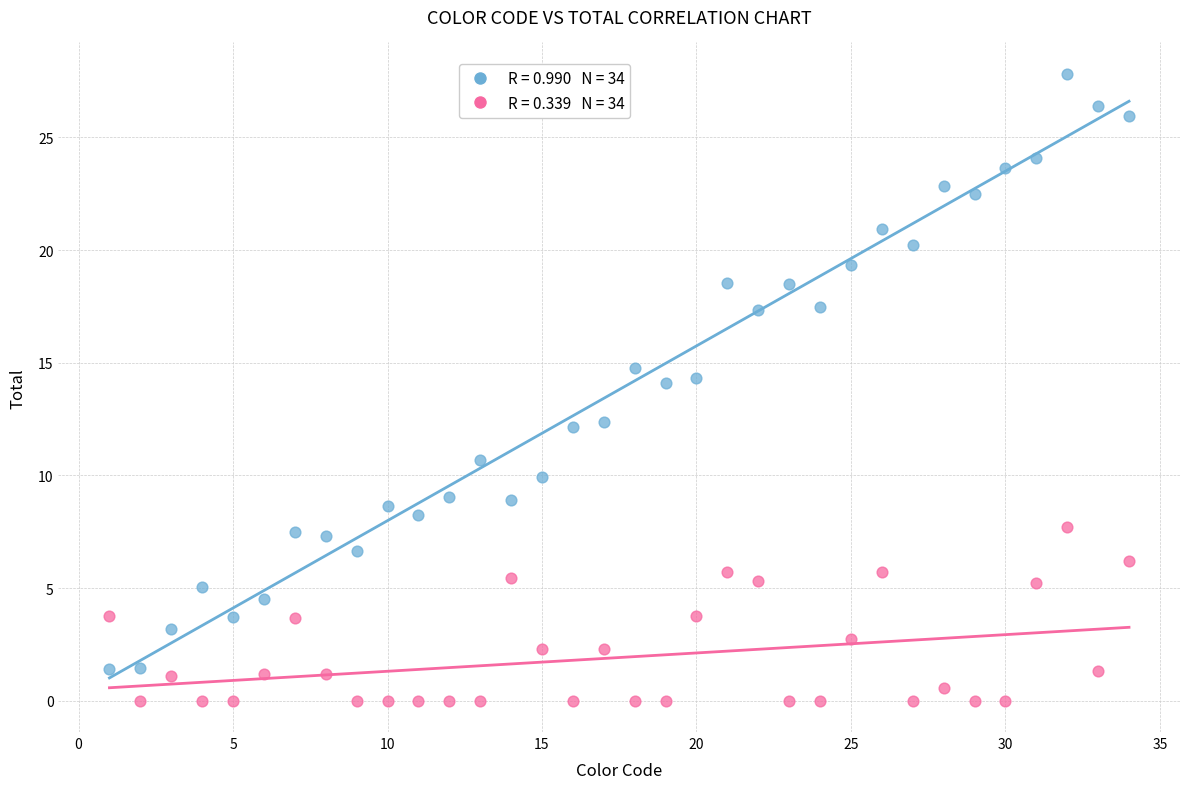

Across all data points, what is the range of X values (max minus min)?

33.0